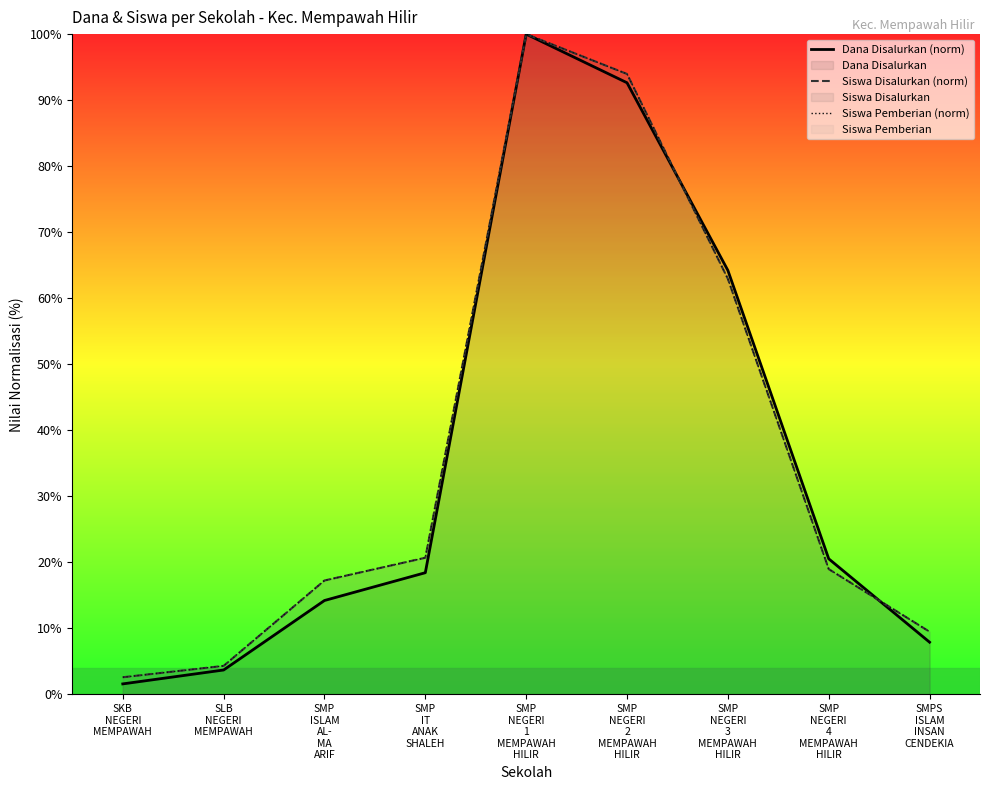

What is the minimum value for Siswa Pemberian (norm)?

2.6